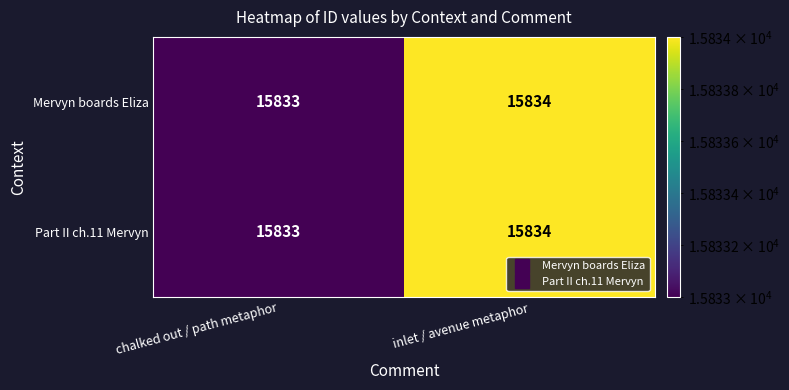

True or false: Part II ch.11 Mervyn has a value of 3606 at chalked out / path metaphor.

False